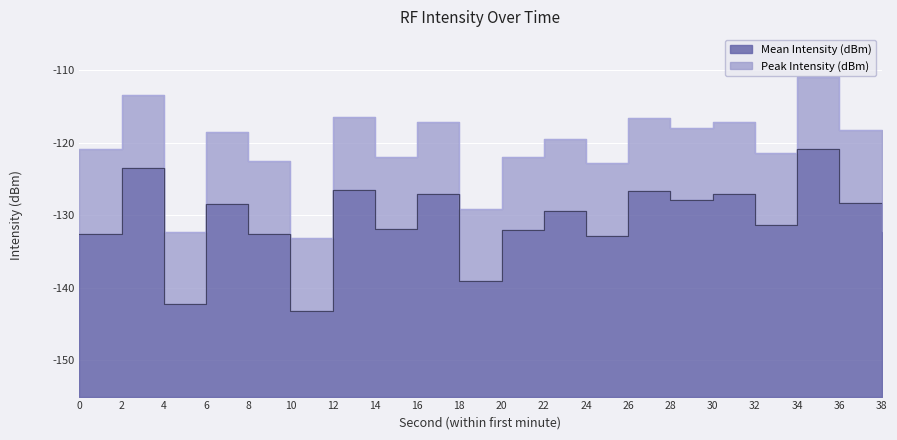

Rank the series by their average value, from highest to lowest.

Peak Intensity (dBm), Mean Intensity (dBm)